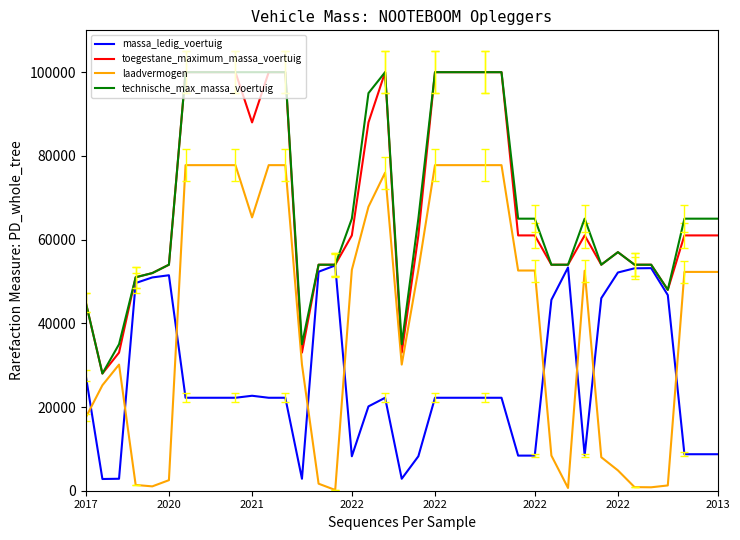

True or false: massa_ledig_voertuig has more than 2 points higher than both neighbors.

True